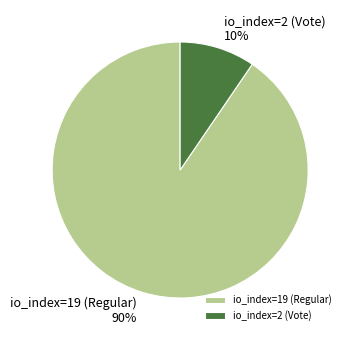

To the nearest percent, what is the average slice percentage?

50%